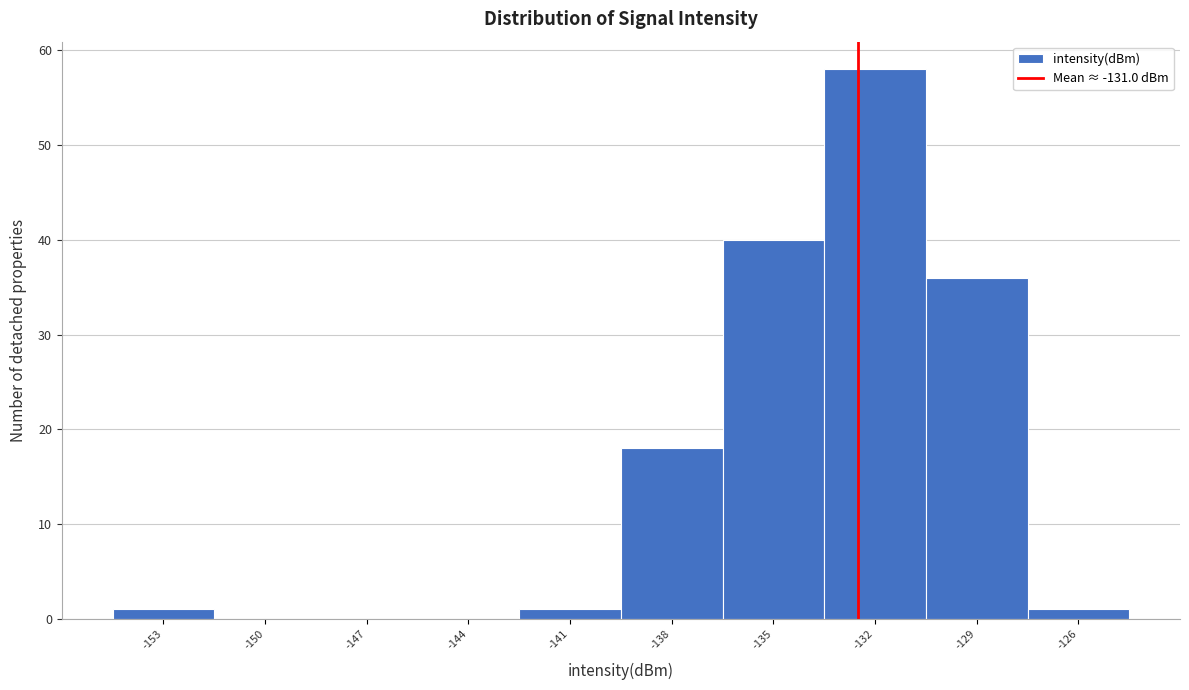

Reading left to right, list all the values displayed in this chart.

-153=1	-150=0	-147=0	-144=0	-141=1	-138=18	-135=40	-132=58	-129=36	-126=1